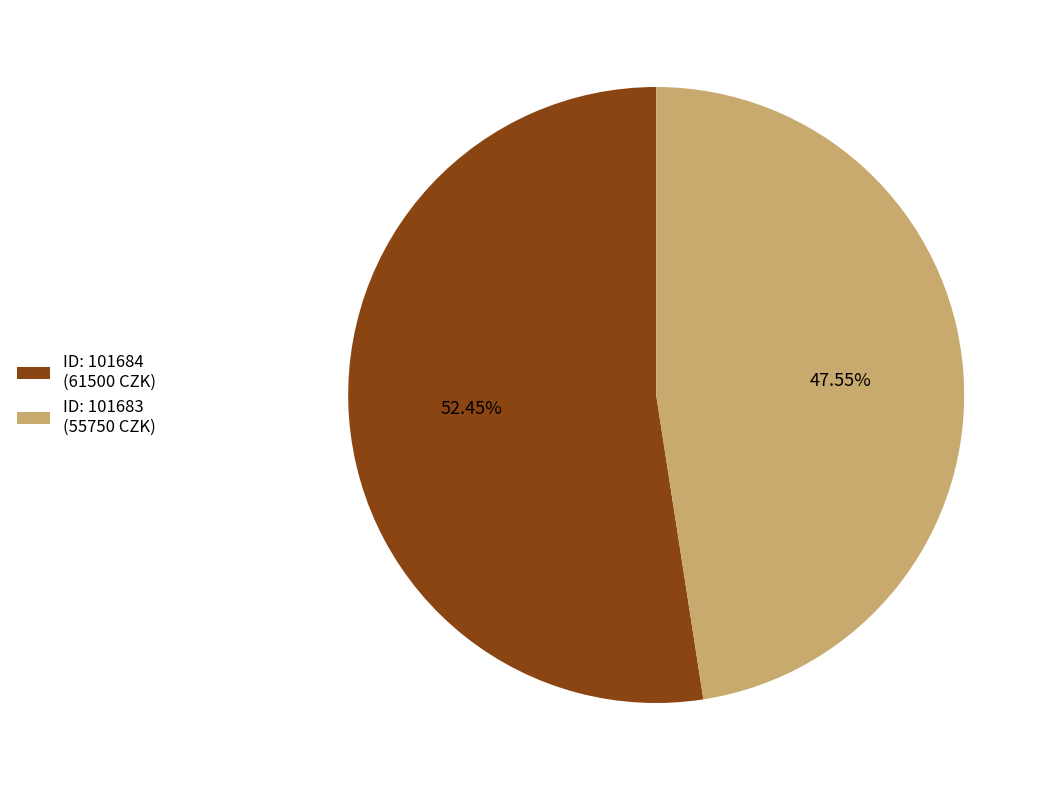

Count the number of slices in the pie.

2